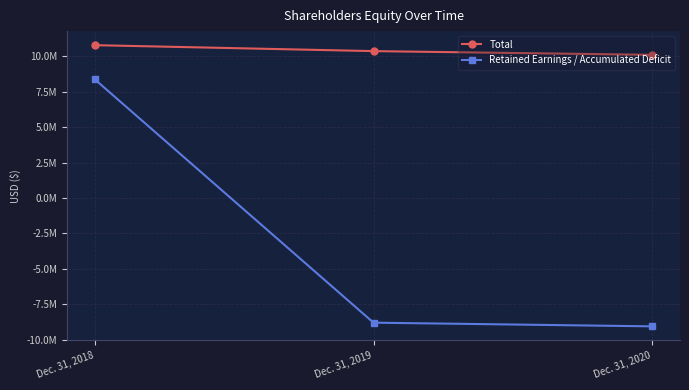

What is the sum of all Retained Earnings / Accumulated Deficit values?

-9471275